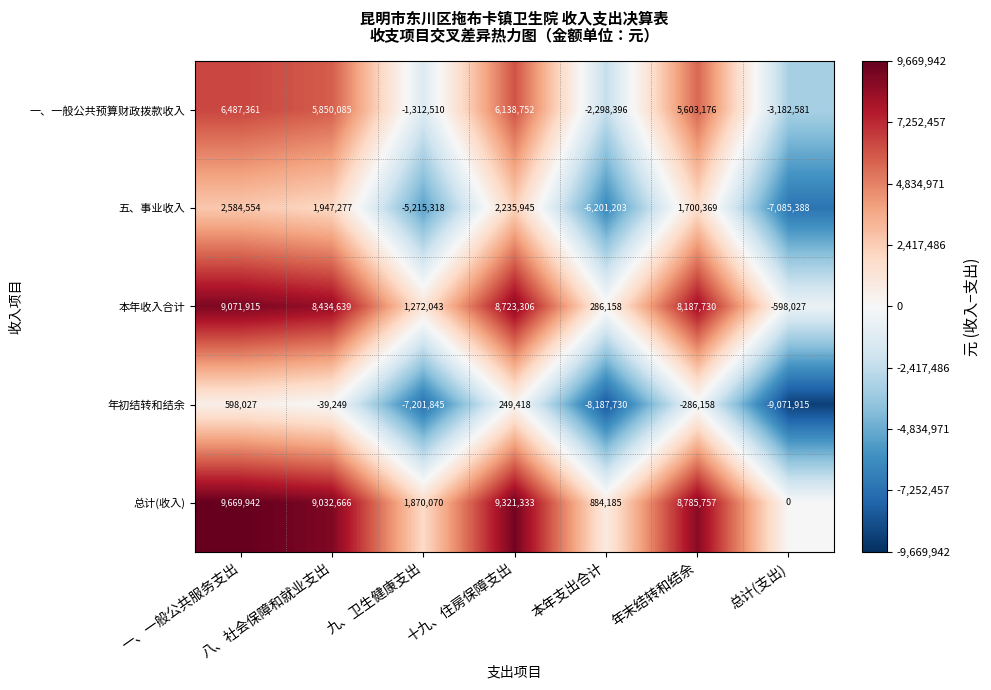

How many distinct data groups are displayed?

5